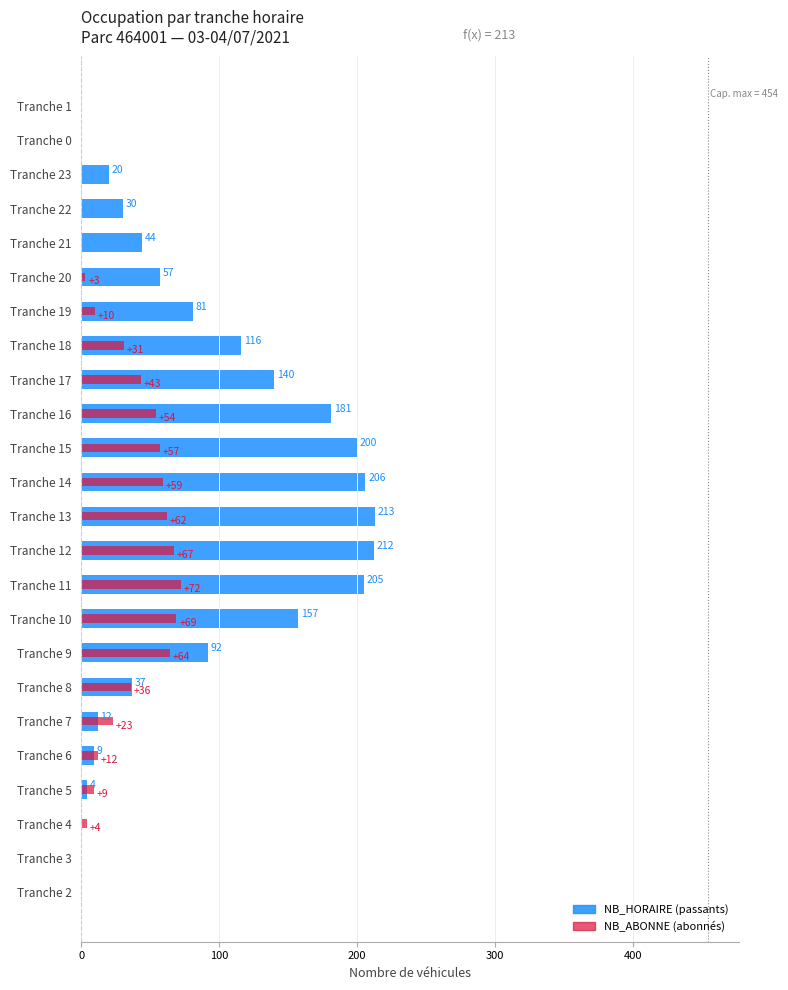

List the series in order of their peak value, highest first.

NB_HORAIRE, NB_ABONNE